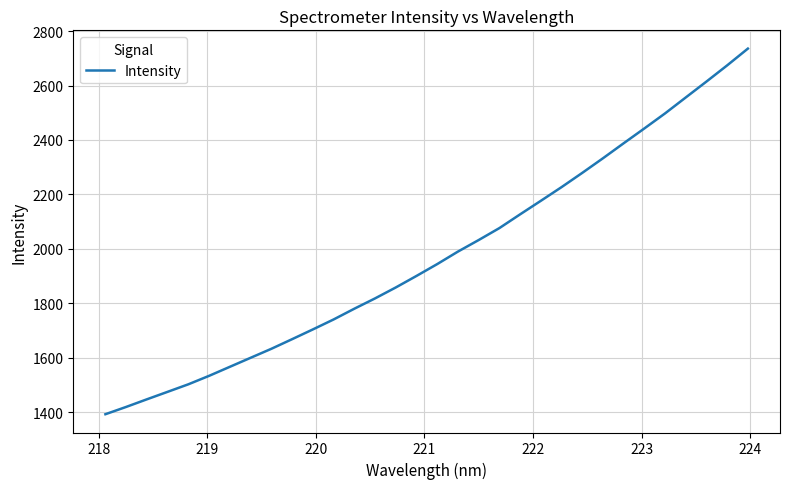

What is the difference between the maximum and minimum values?

1343.4